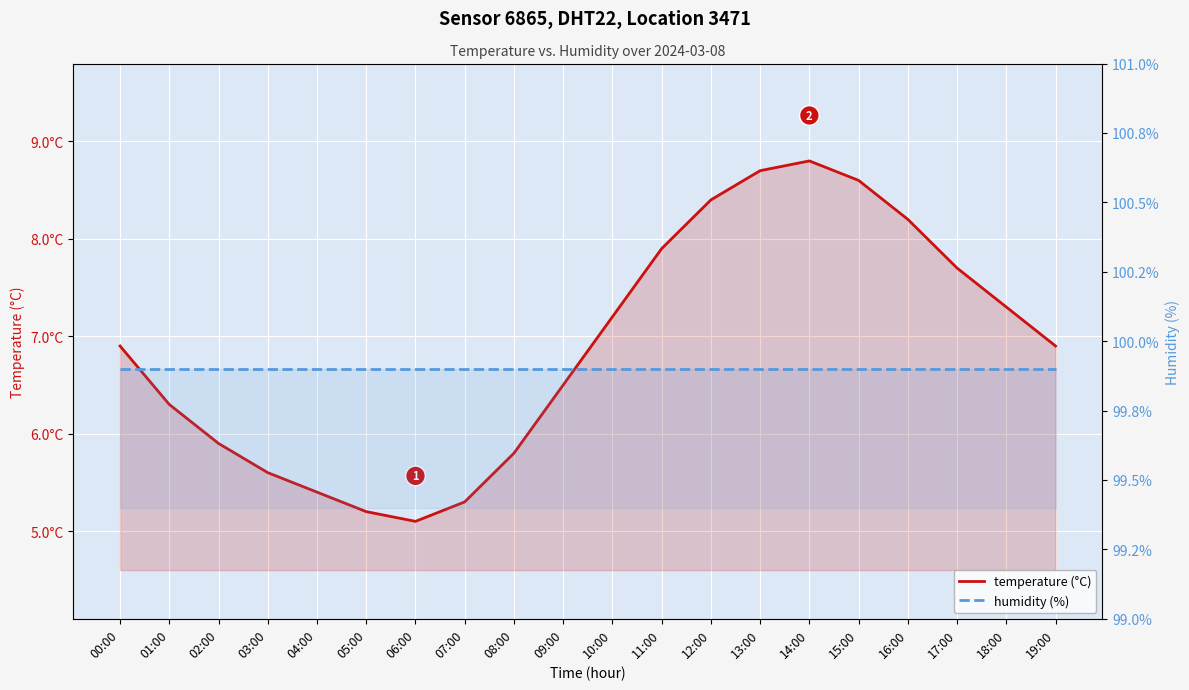

Which series has the largest total across all categories?

humidity (%)